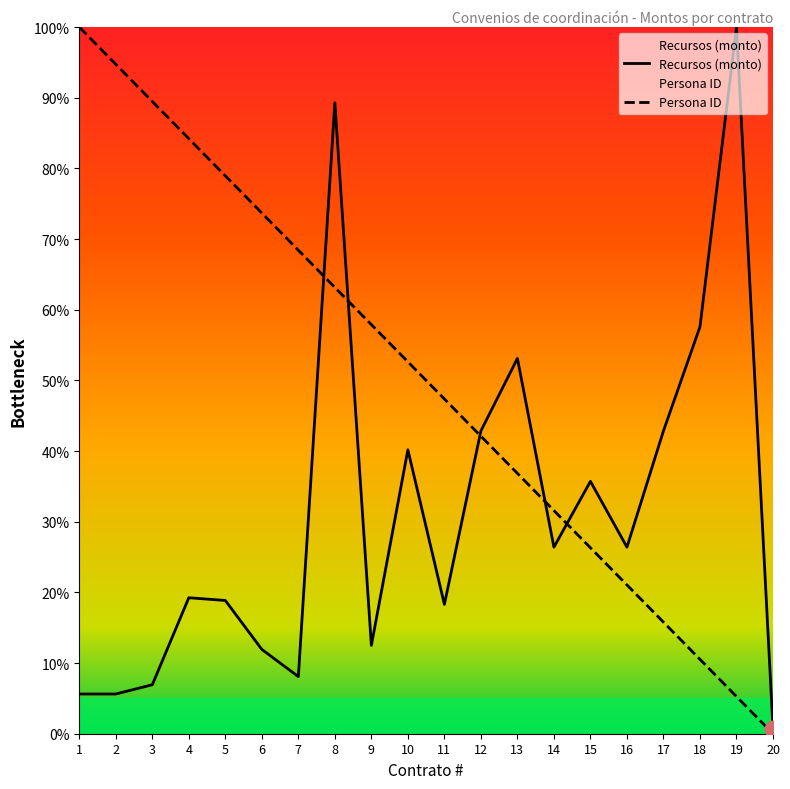

What is the sum of all Recursos (monto) values?

622.2